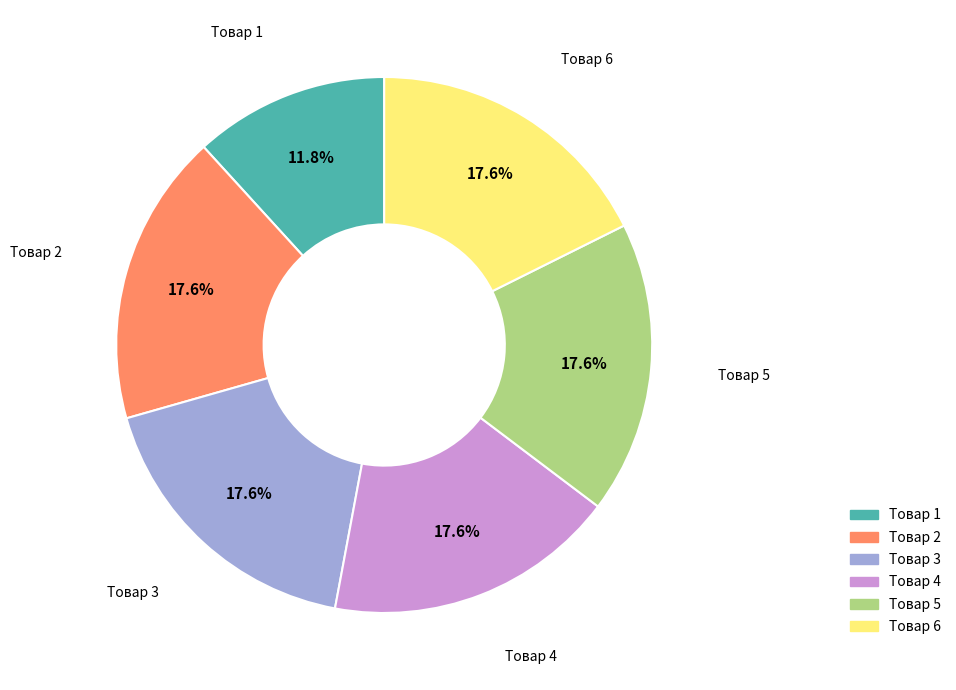

The Товар 5 slice represents 18% of the pie. True or false?

True